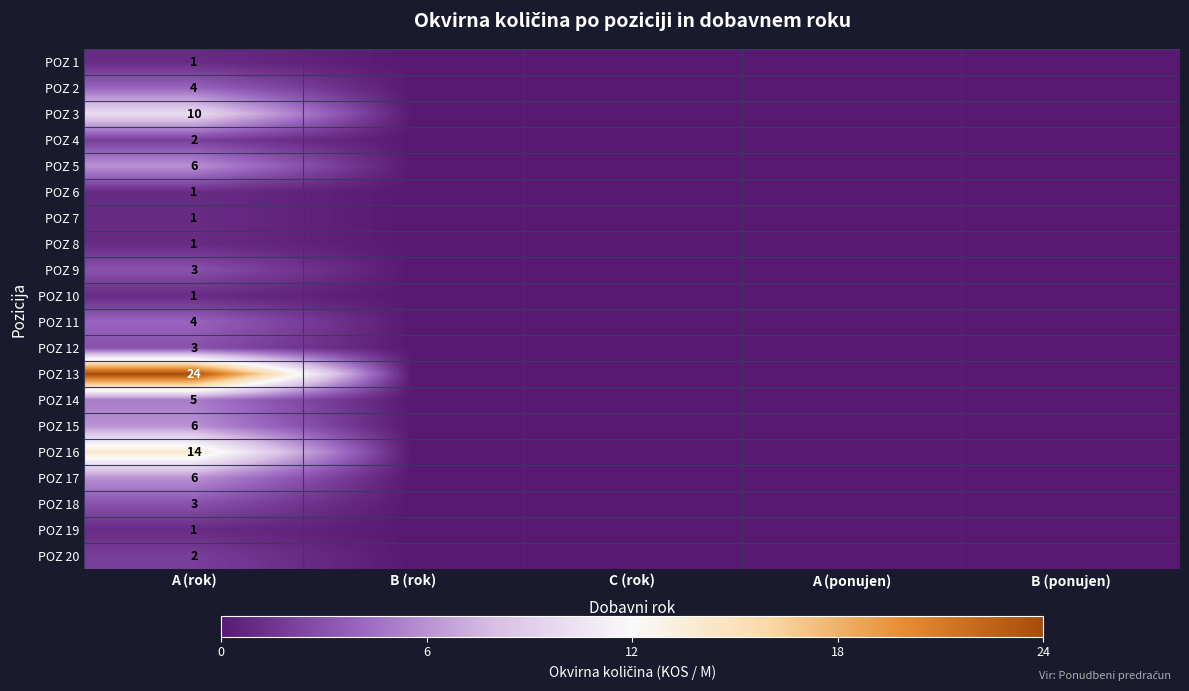

At which category is the sum across all series the highest?

A (rok)